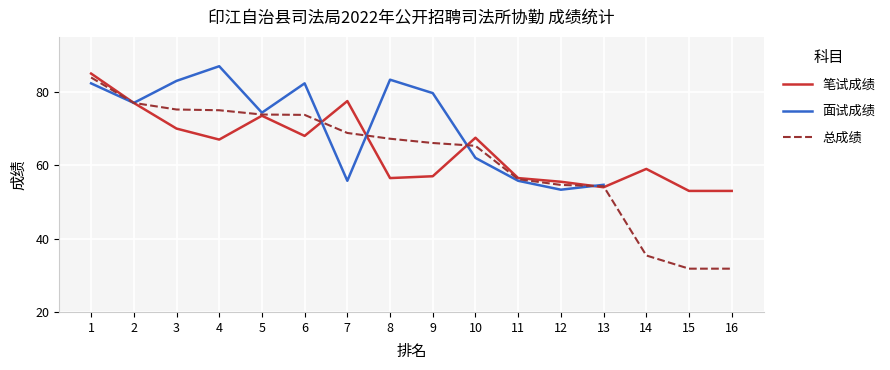

True or false: 面试成绩 has a value of 17.3 at 10.

False